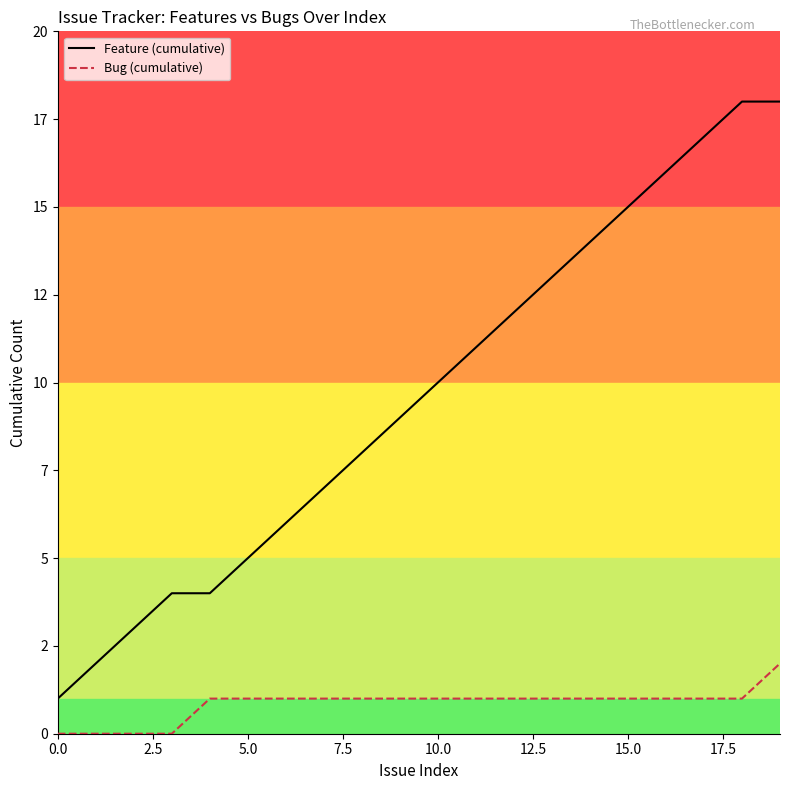

What is the sum of all Bug (cumulative) values?

17